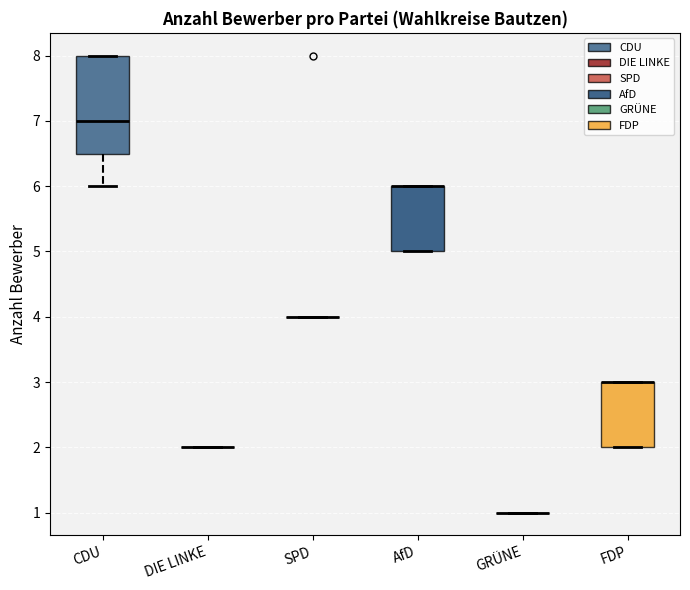

Where is the lower edge of the box for FDP on the y-axis? The values are not printed on the chart, so give them approximately, as read against the axis.

2.0